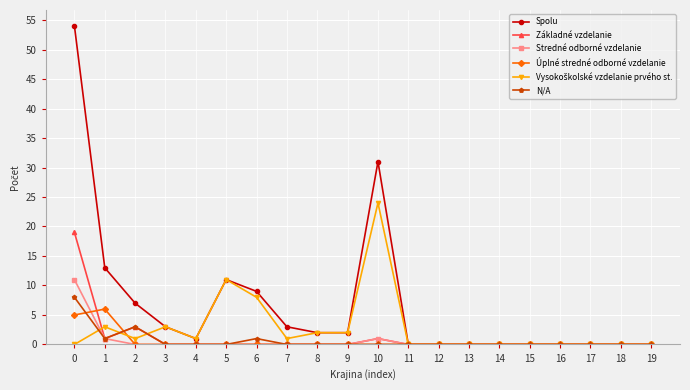

How many series are shown in this chart?

6